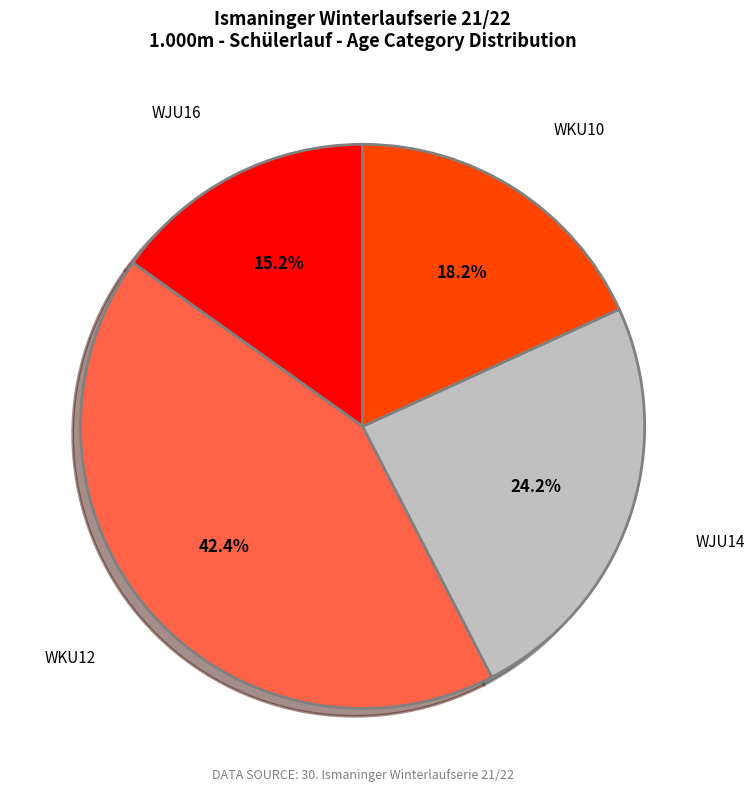

Does any single category account for the majority?

No